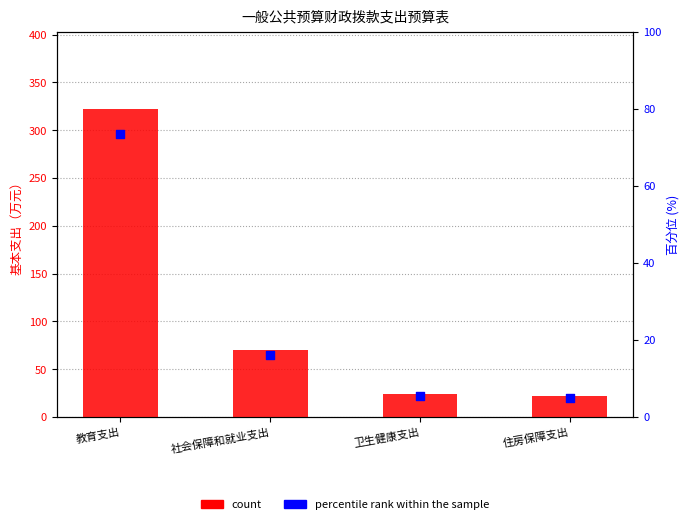

Which series reaches the minimum Y coordinate?

percentile rank within the sample